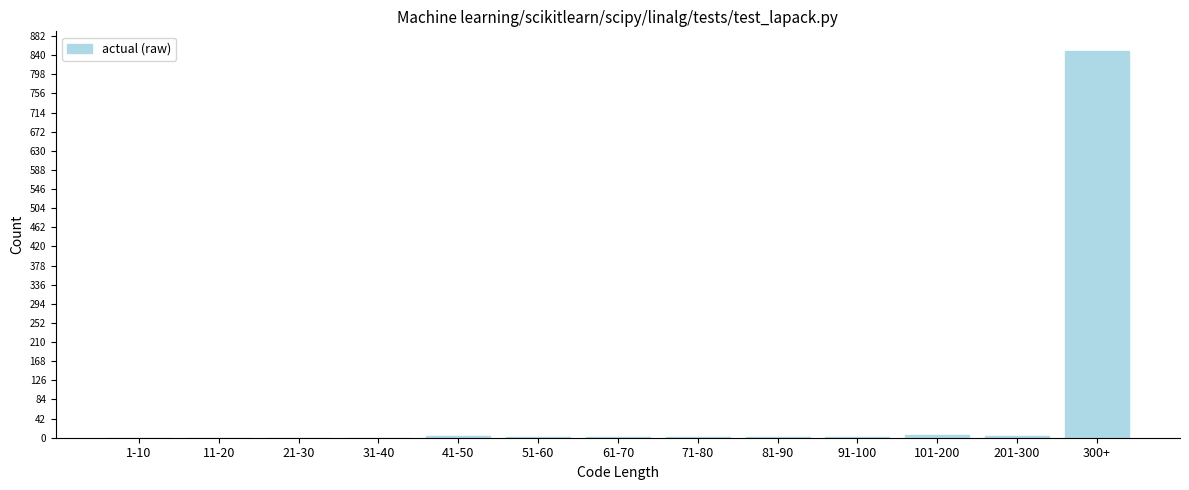

What is the maximum value shown in the chart?

850